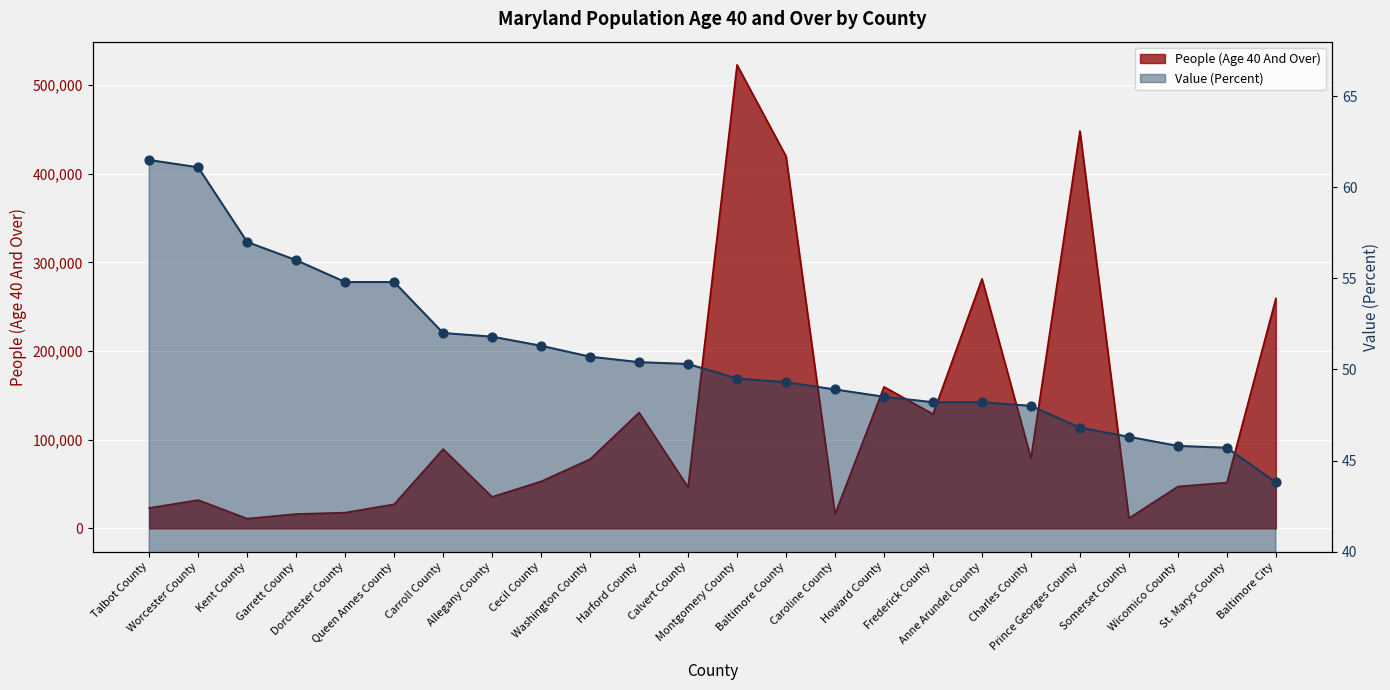

At which category is the sum across all series the highest?

Montgomery County